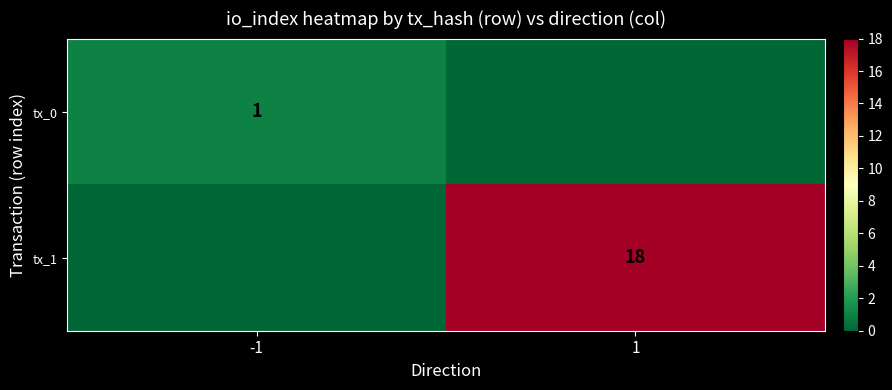

At how many categories does at least one series exceed 12?

1